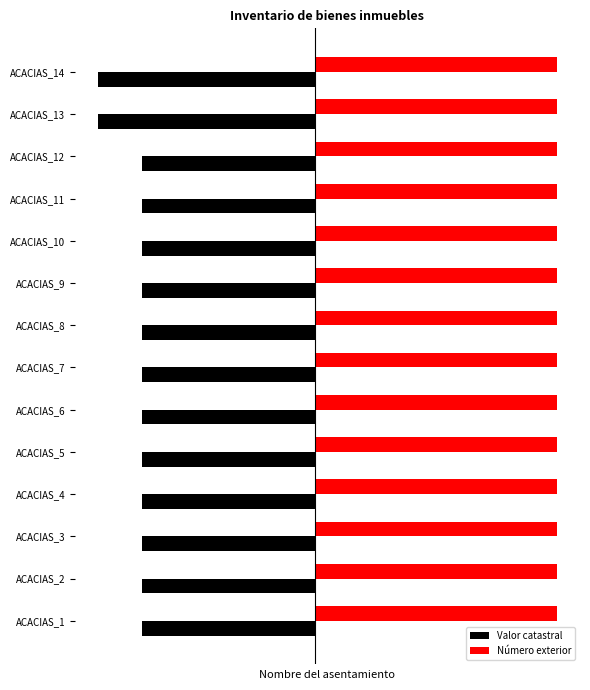

What are all the series names shown in the legend?

Valor catastral, Número exterior